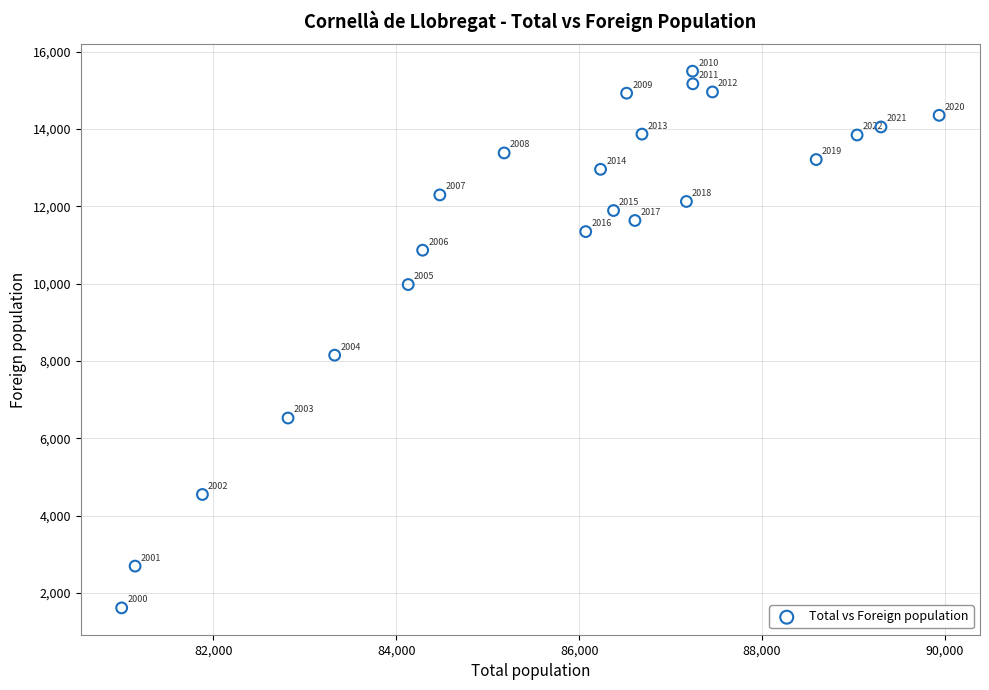

What is the range of Y values (max minus min)?

13885